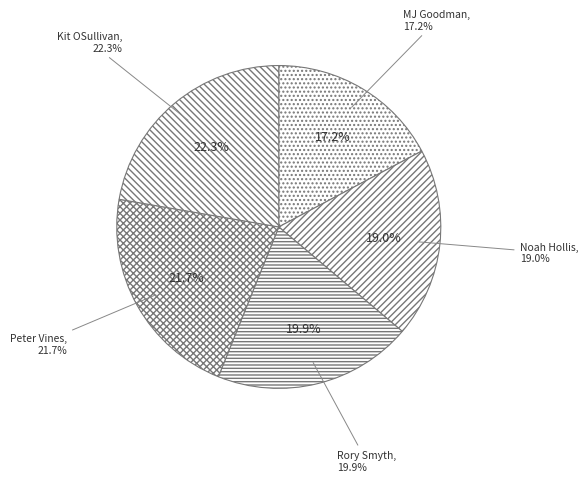

What is the largest slice in the pie chart?

Kit OSullivan